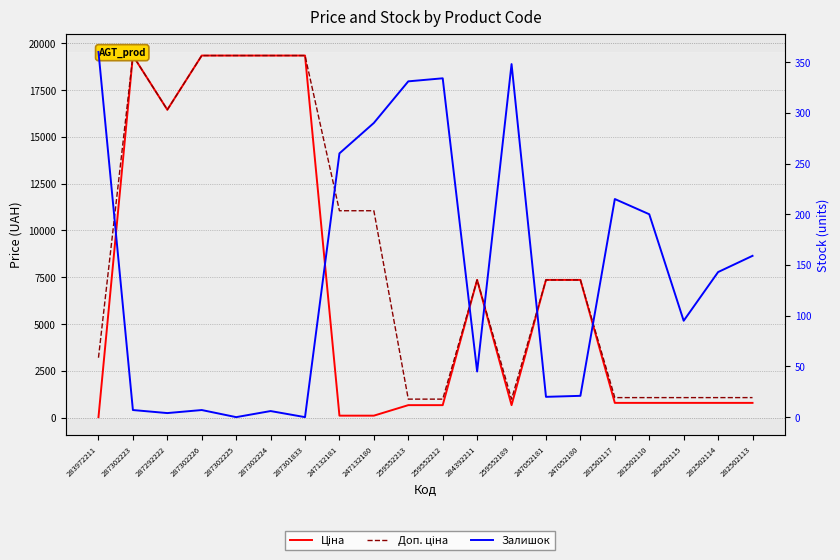

At which label does Ціна reach its minimum?

283972211